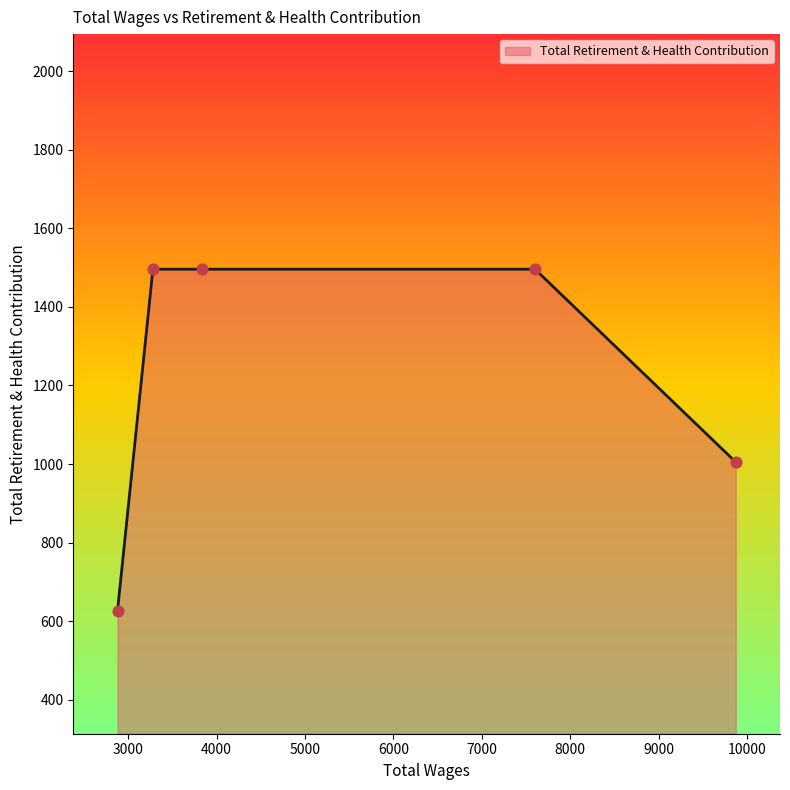

What is the sum of all values?

6120